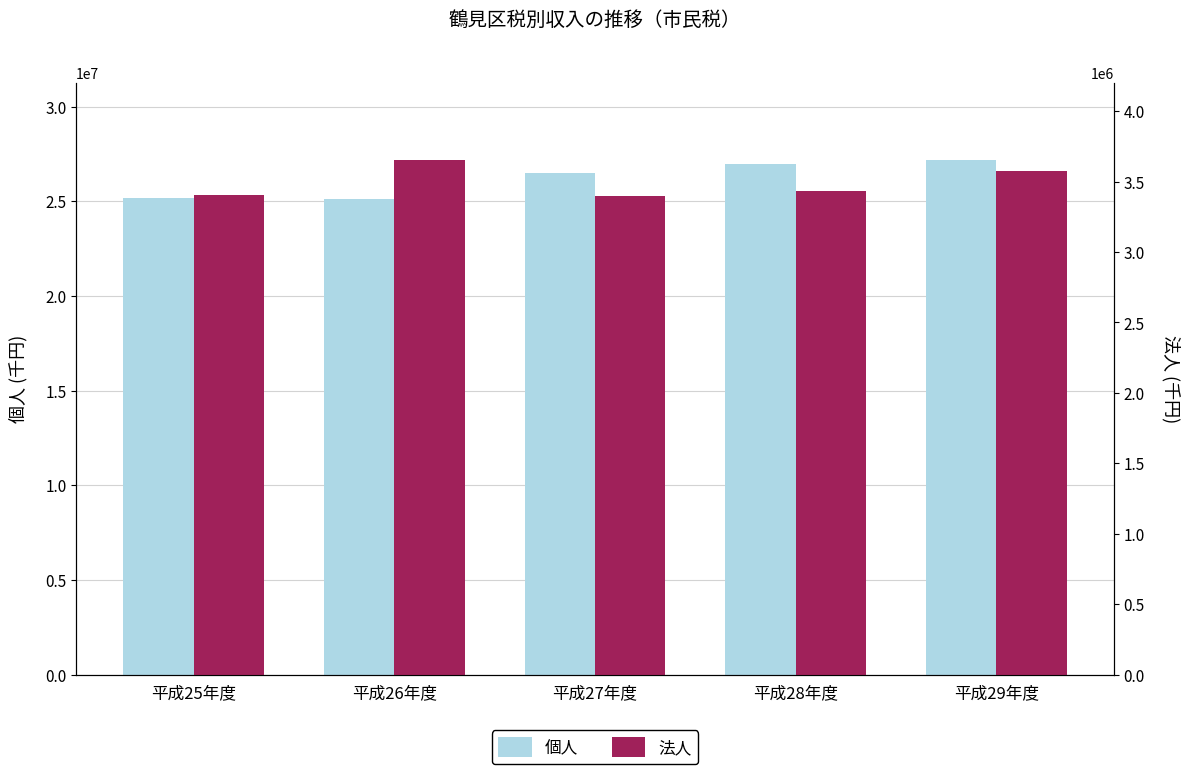

Reading left to right, transcribe all the data shown in this chart.

個人: 平成25年度=25192442	平成26年度=25120281	平成27年度=26492585	平成28年度=26969794	平成29年度=27196224
法人: 平成25年度=3401023	平成26年度=3654548	平成27年度=3395358	平成28年度=3431990	平成29年度=3573223